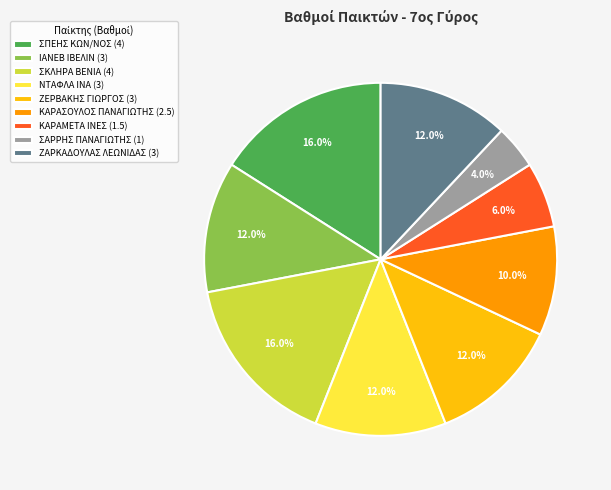

Does ΣΚΛΗΡΑ ΒΕΝΙΑ represent more than half of the total?

No